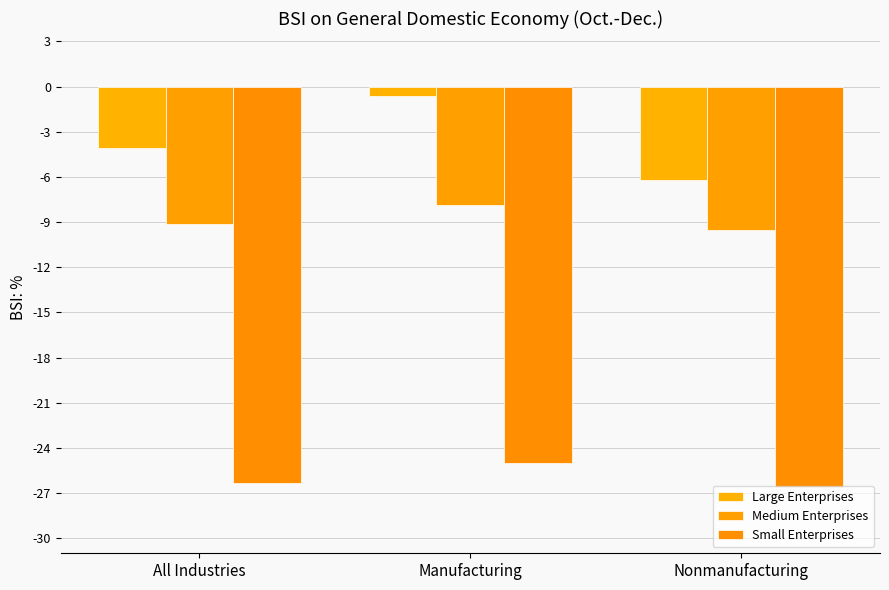

What is the difference between the Medium Enterprises values at All Industries and Nonmanufacturing?

0.4